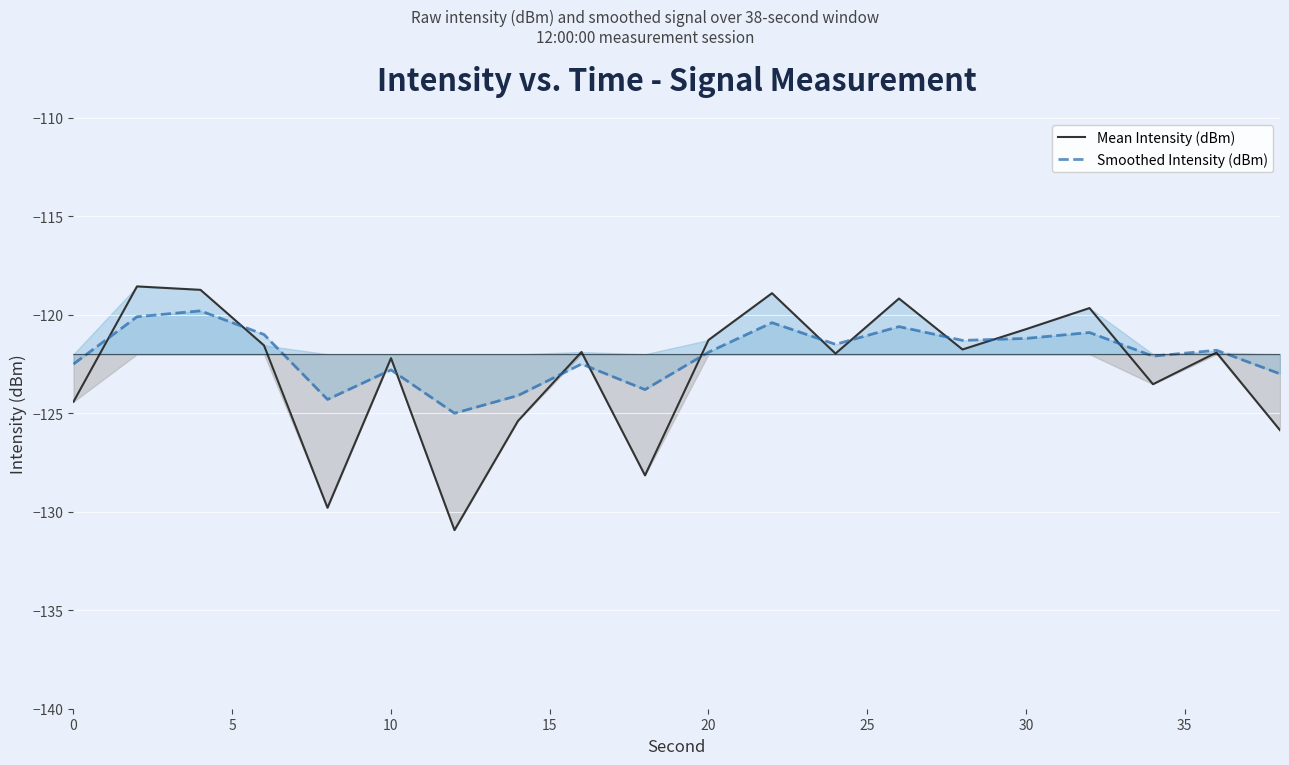

What is the difference between the second highest and second lowest values in the Smoothed Intensity (dBm) series?

4.2